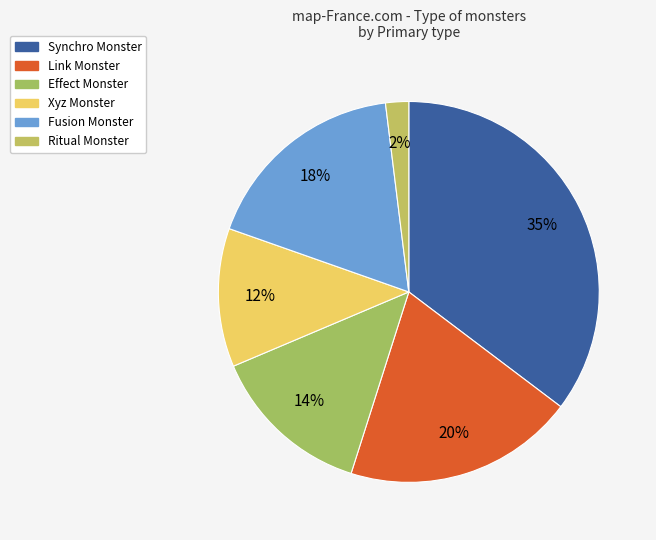

Count the number of slices in the pie.

6